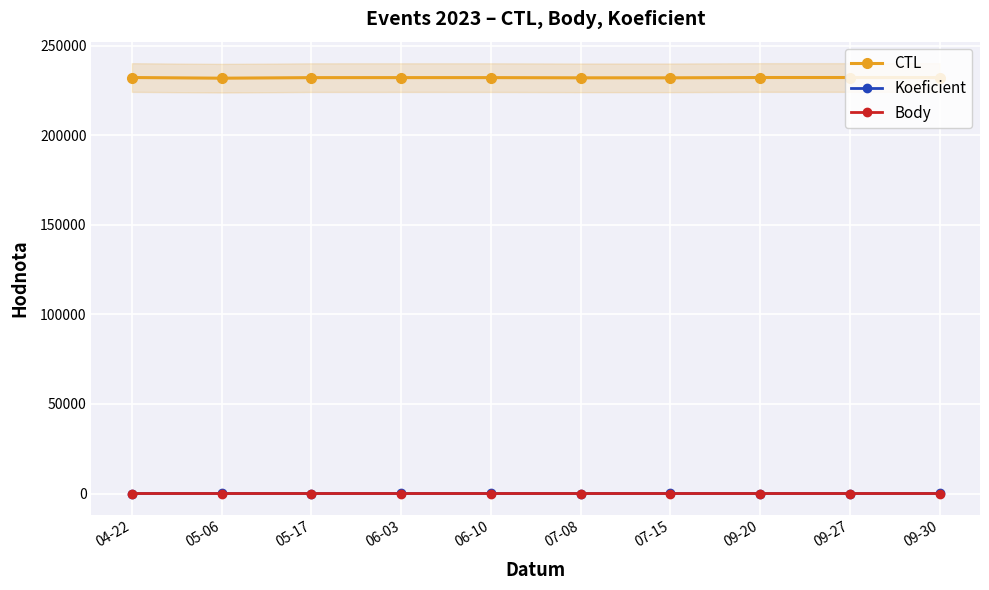

What is the highest value of the CTL series?

232178.0